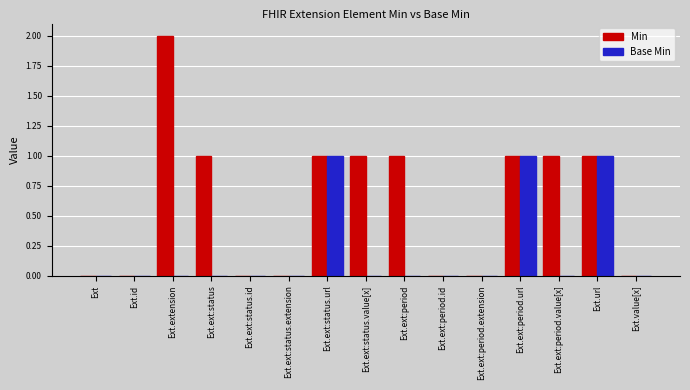

The Base Min series shows 0 at Ext.ext:status. True or false?

True